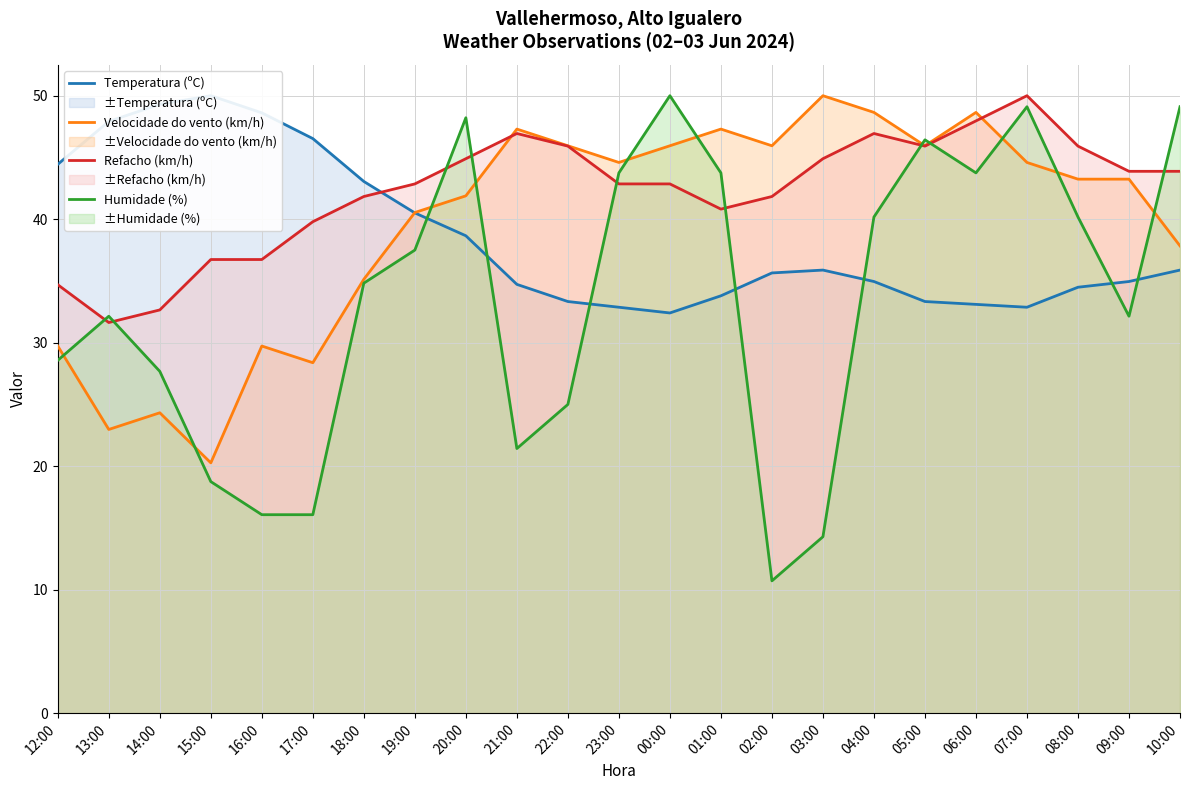

Reading left to right, what are all the values shown in this chart?

Temperatura (ºC): 44.4	47.9	49.3	50.0	48.6	46.5	43.1	40.5	38.7	34.7	33.3	32.9	32.4	33.8	35.6	35.9	35.0	33.3	33.1	32.9	34.5	35.0	35.9
Velocidade do vento (km/h): 29.7	23.0	24.3	20.3	29.7	28.4	35.1	40.5	41.9	47.3	45.9	44.6	45.9	47.3	45.9	50.0	48.6	45.9	48.6	44.6	43.2	43.2	37.8
Refacho (km/h): 34.7	31.6	32.7	36.7	36.7	39.8	41.8	42.9	44.9	46.9	45.9	42.9	42.9	40.8	41.8	44.9	46.9	45.9	48.0	50.0	45.9	43.9	43.9
Humidade (%): 28.6	32.1	27.7	18.8	16.1	16.1	34.8	37.5	48.2	21.4	25.0	43.8	50.0	43.8	10.7	14.3	40.2	46.4	43.8	49.1	40.2	32.1	49.1